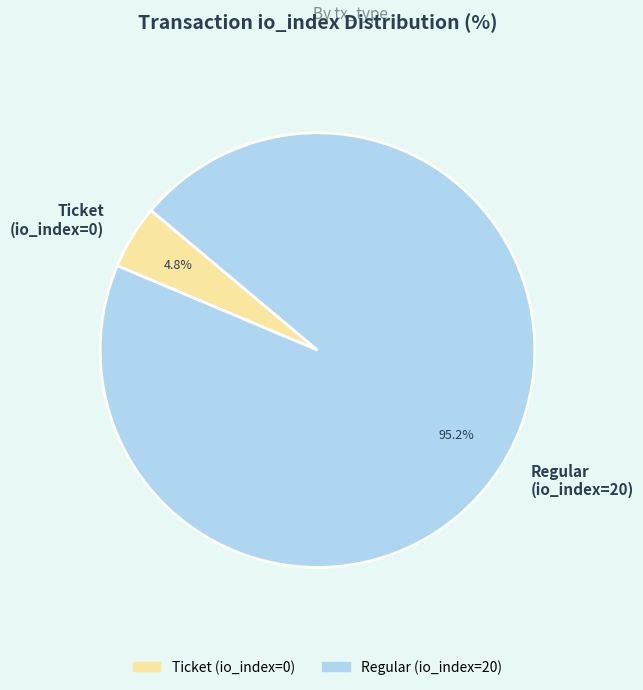

Combined, do Regular (io_index=20) and Ticket (io_index=0) account for over 50%?

Yes